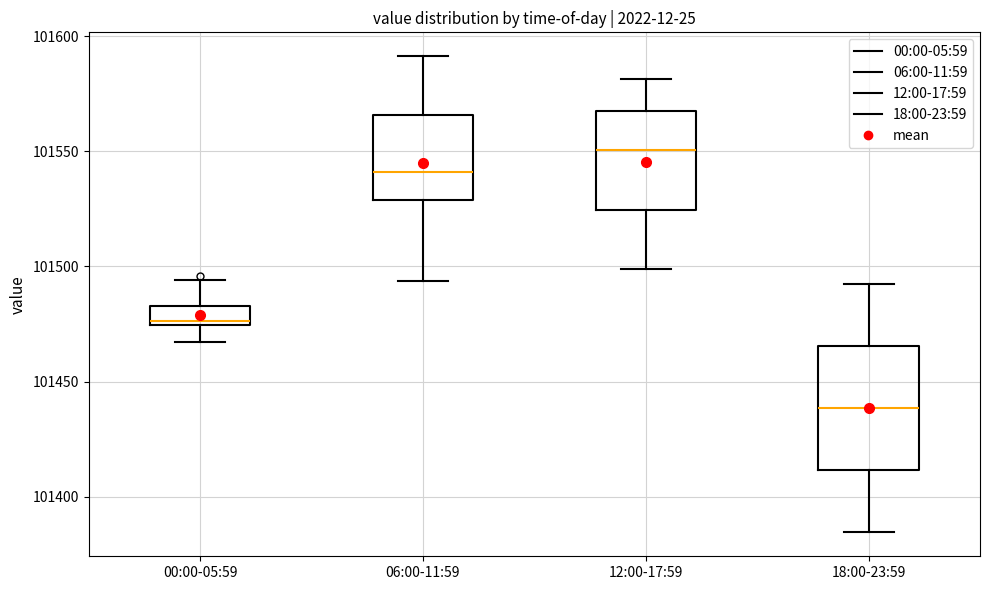

Which box is the tallest, from its lower edge to its upper edge?

18:00-23:59